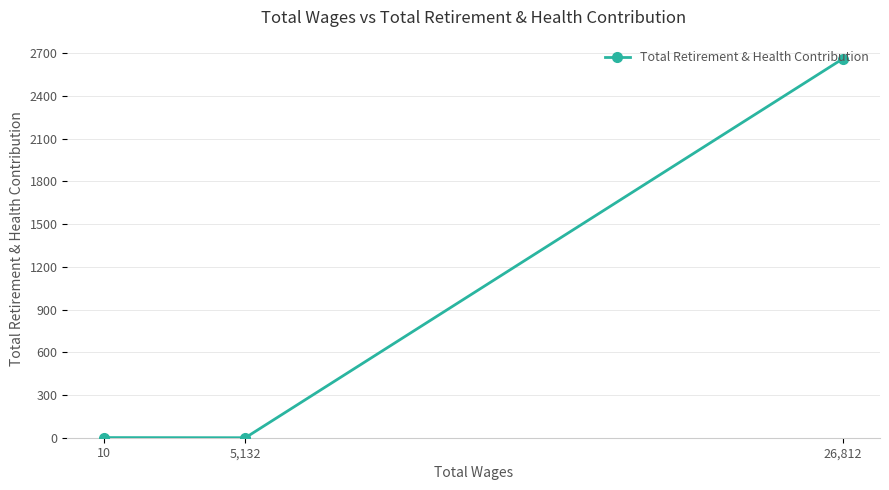

At which label does the data first exceed 1?

26,812